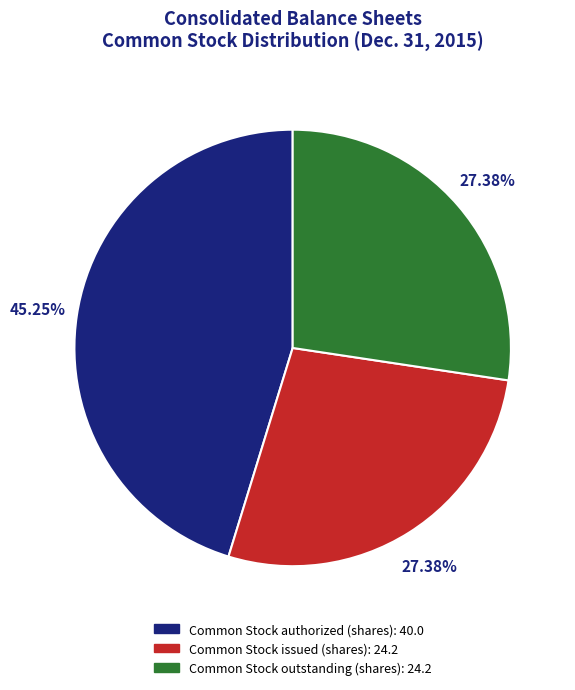

Which category has the biggest portion of the pie?

Common Stock authorized